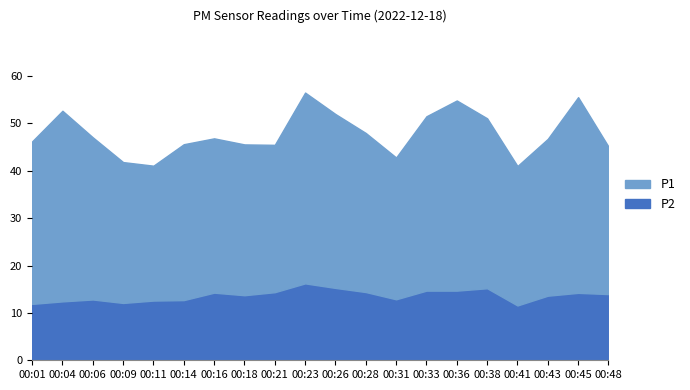

In P2, how many points are higher than both neighbors (excluding endpoints)?

5